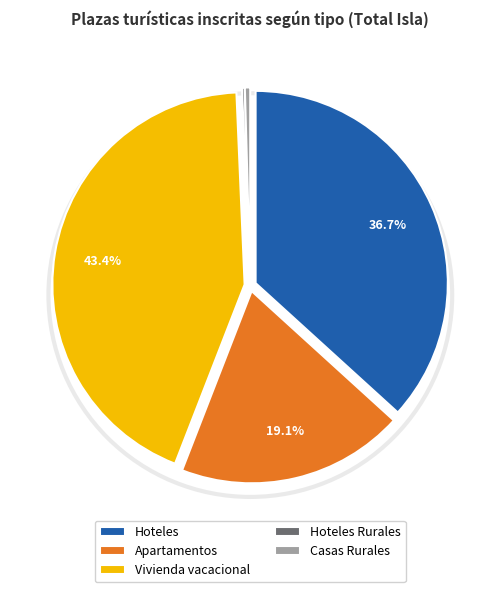

Is it true that Vivienda vacacional is 51% of the pie?

False